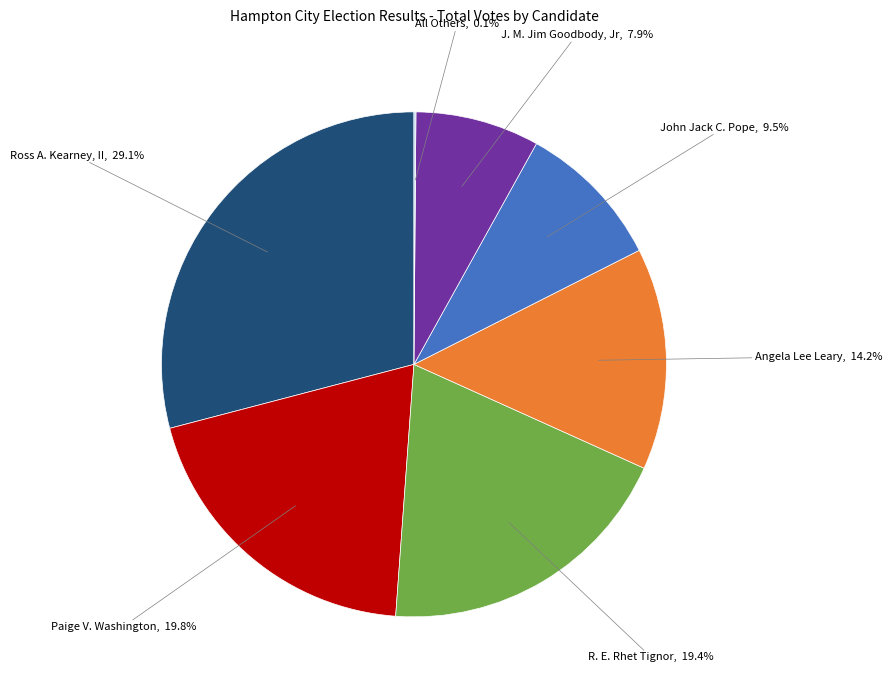

Is there any slice that represents more than half of the pie?

No